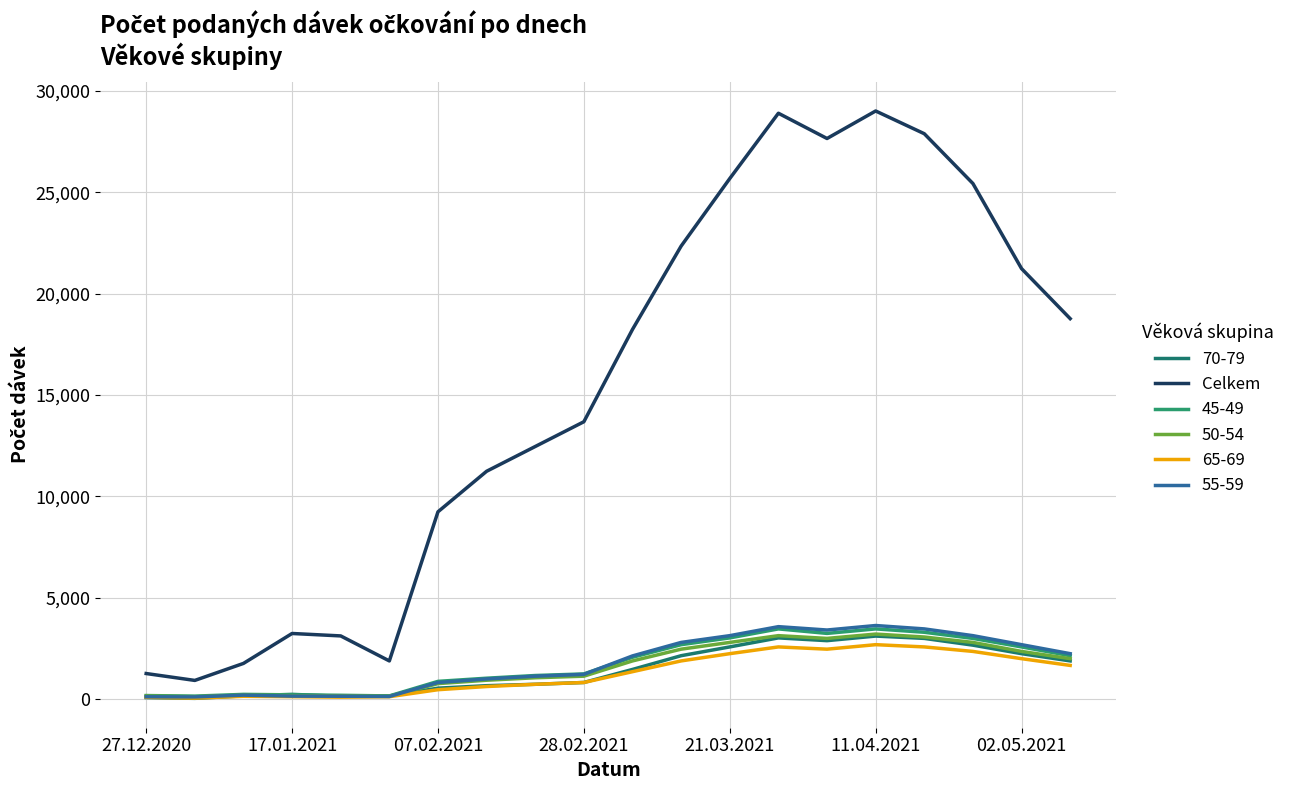

What is the greatest value displayed?

29012